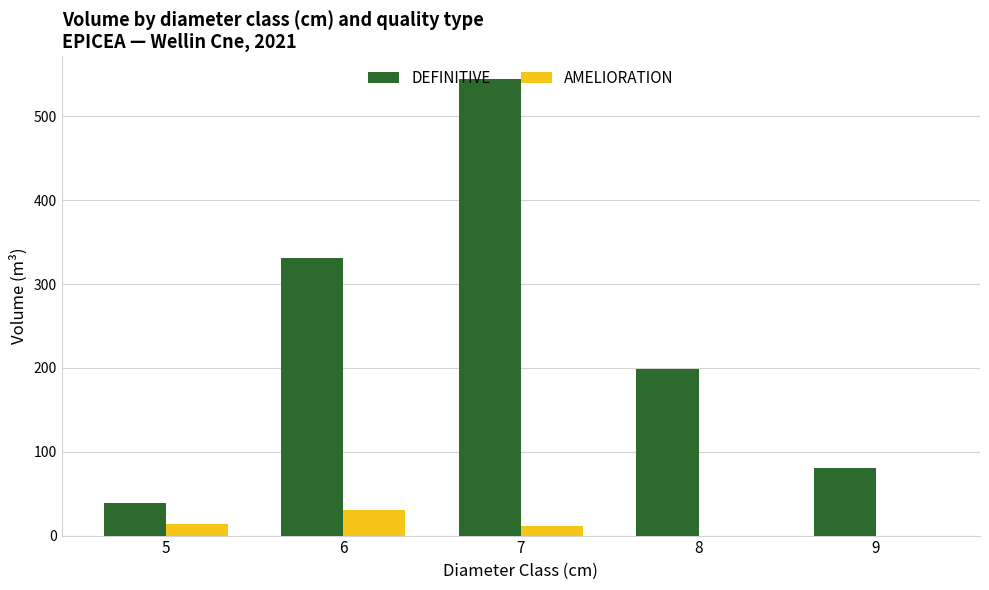

Which series changed the most between 5 and 7?

DEFINITIVE